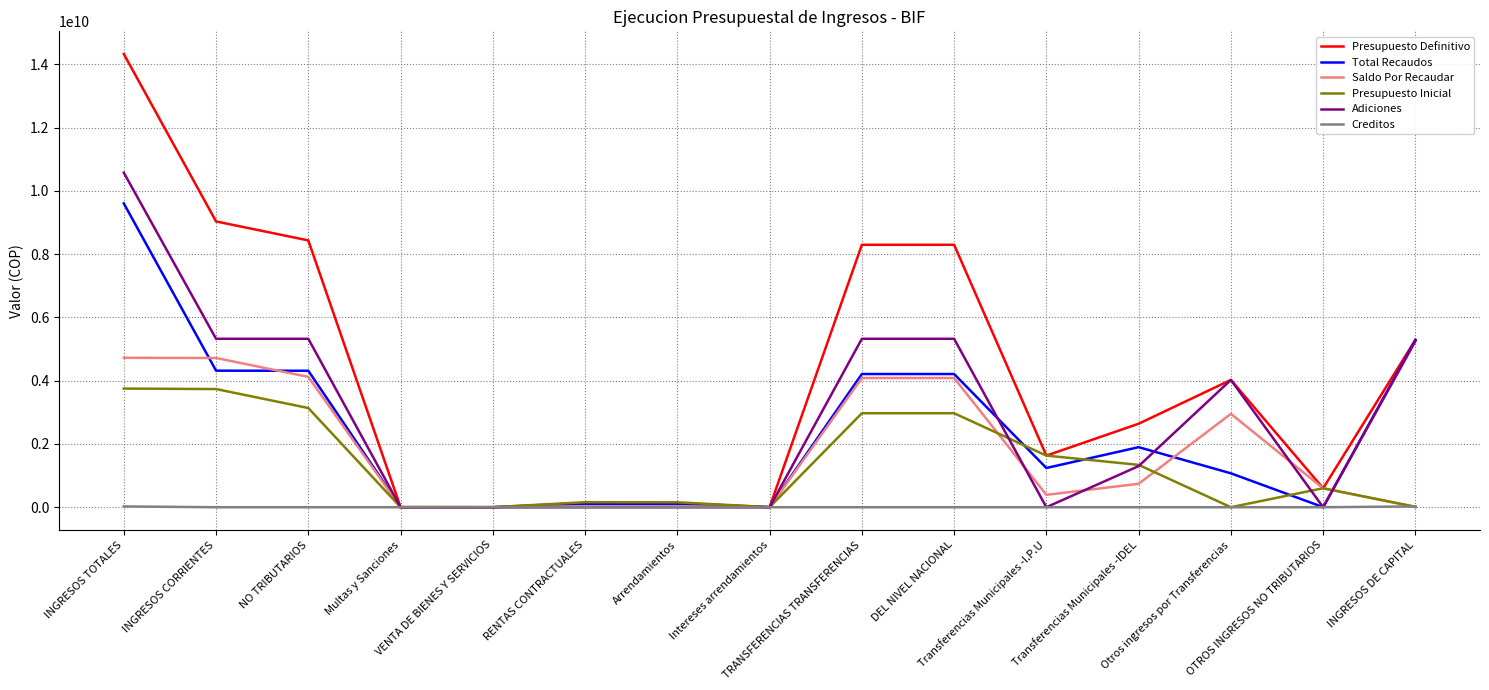

Is it true that Total Recaudos equals 4209975859.0 at TRANSFERENCIAS TRANSFERENCIAS?

True